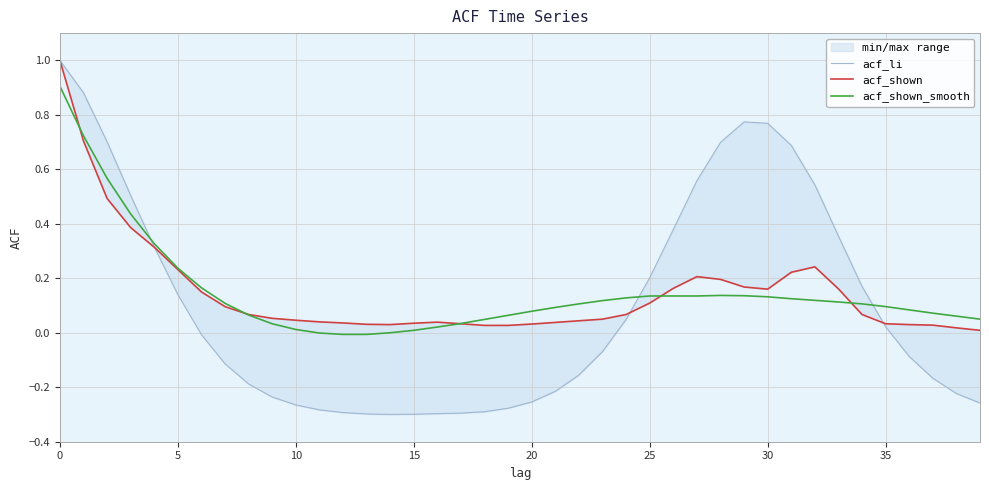

Which category has the lowest value across all series?

14